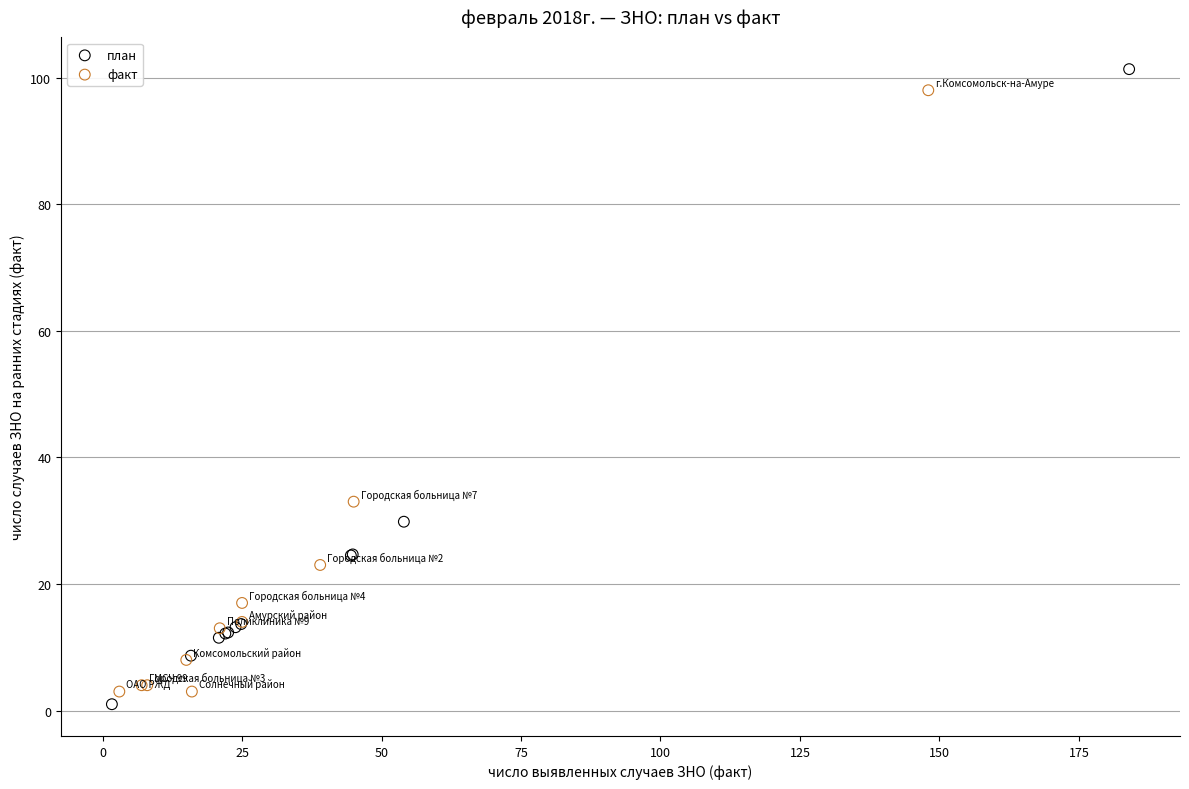

What are all the series names shown in the legend?

план, факт